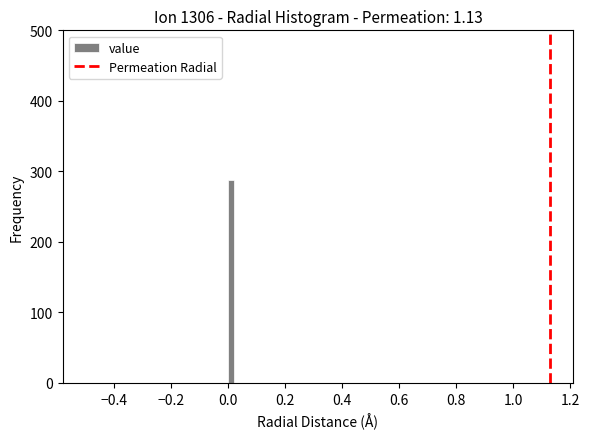

Around what value on the x-axis is the tallest bar? Give the approximate position of its centre, as read against the axis.

0.02